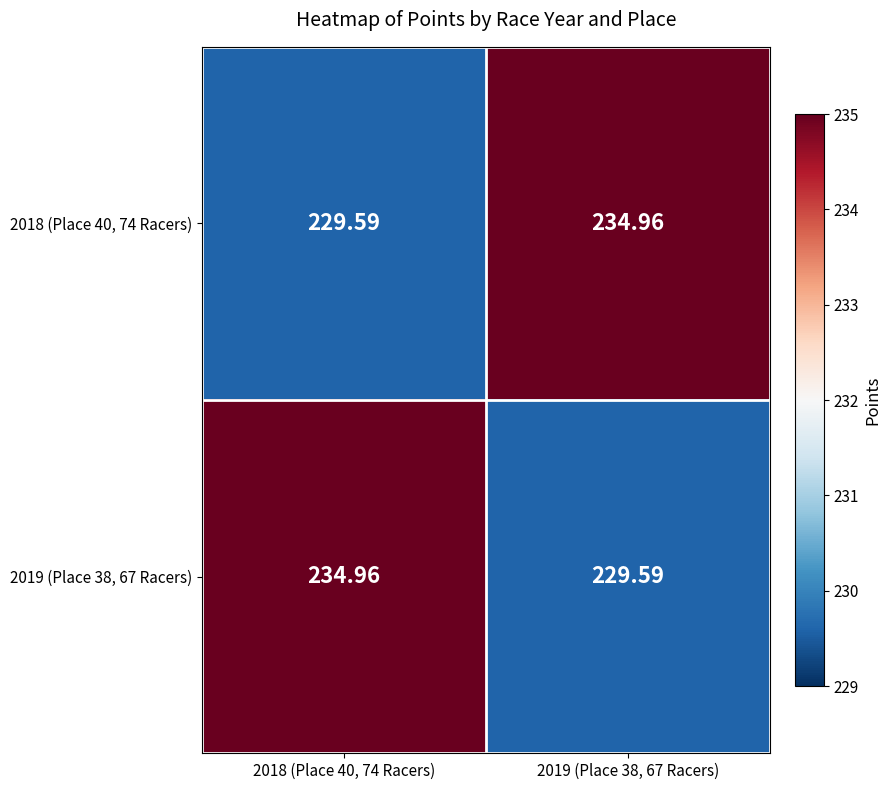

How many distinct data groups are displayed?

2